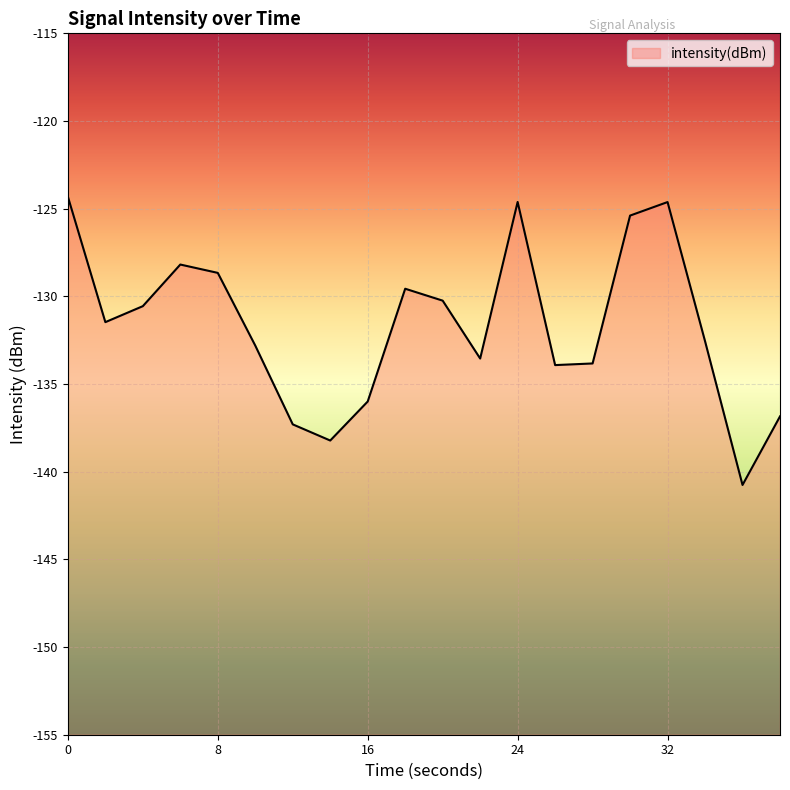

The value at 30 is -125.4. True or false?

True